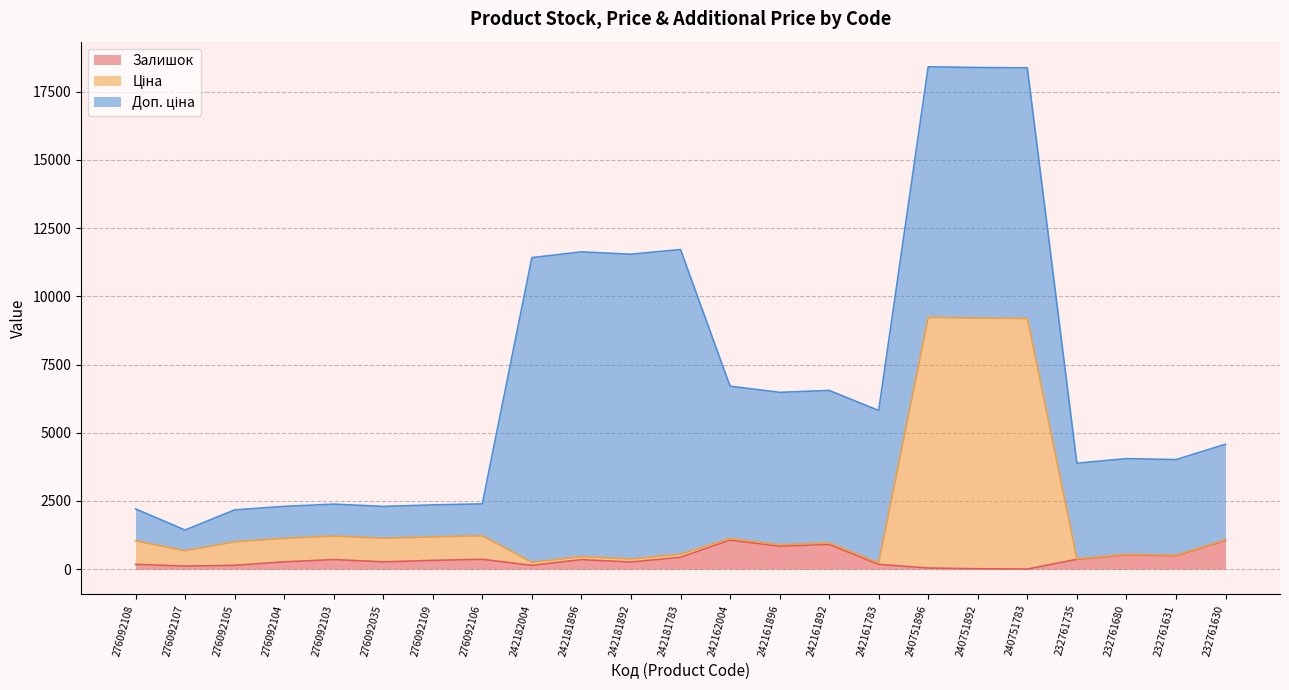

What position from the left is 276092035?

6